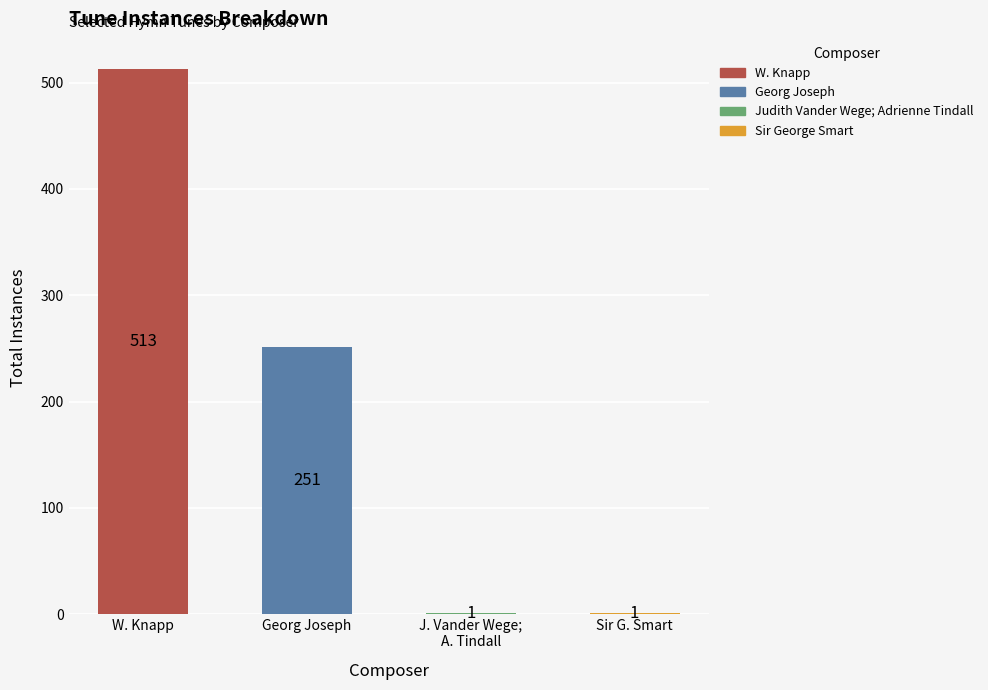

What is the sum of the values at Sir G. Smart and W. Knapp?

514